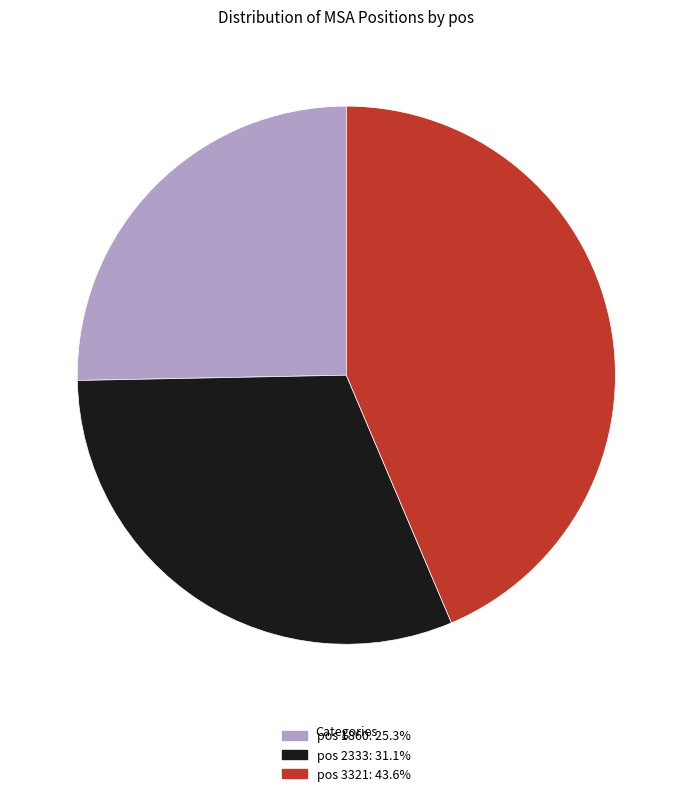

Is there a majority slice in this chart?

No